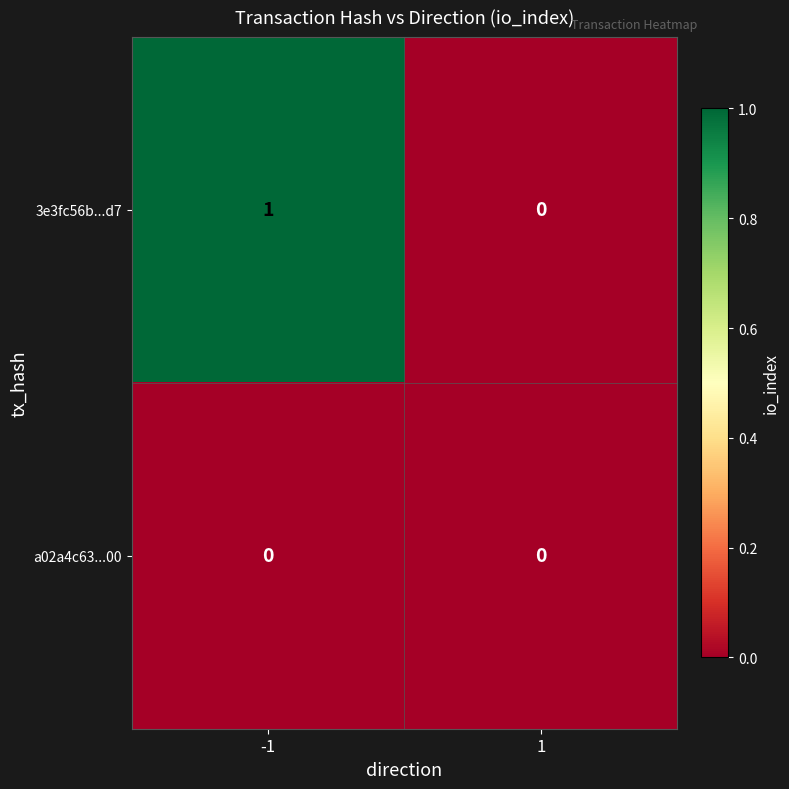

Rank the series by their average value, from lowest to highest.

a02a4c63...00, 3e3fc56b...d7